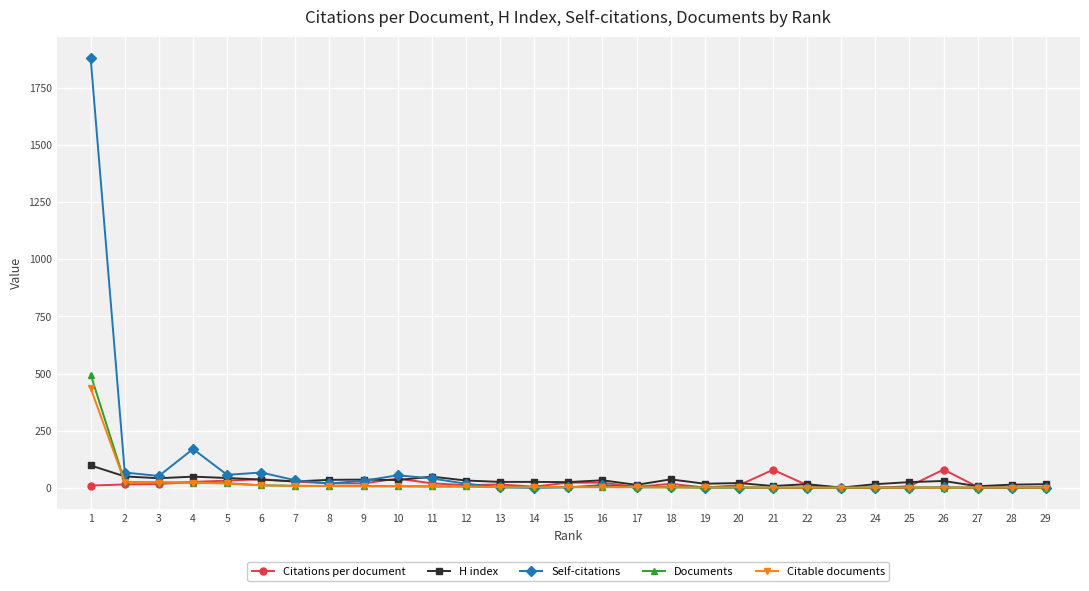

What are all the series names shown in the legend?

Citations per document, H index, Self-citations, Documents, Citable documents